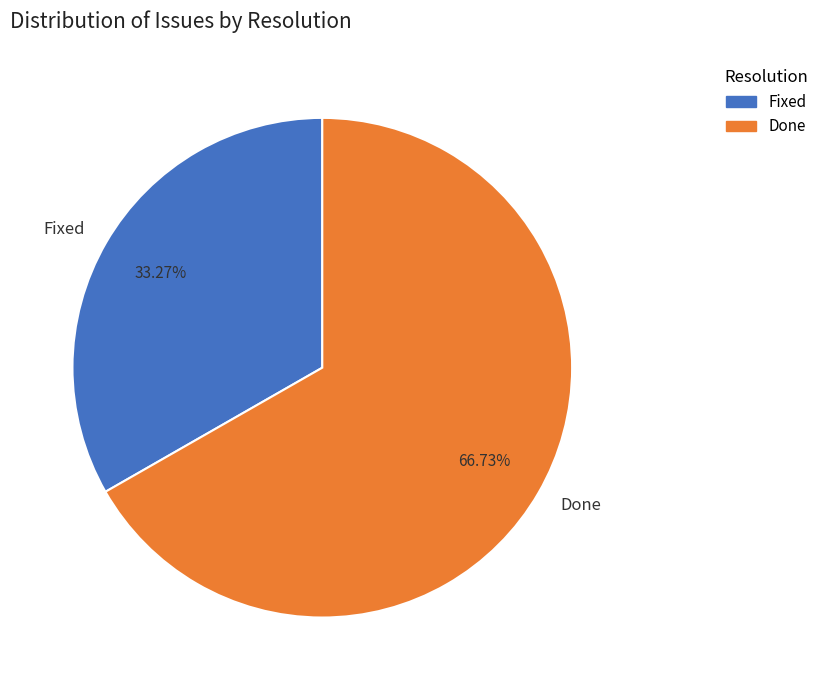

What is the ratio of the value at Done to the value at Fixed?

2.0